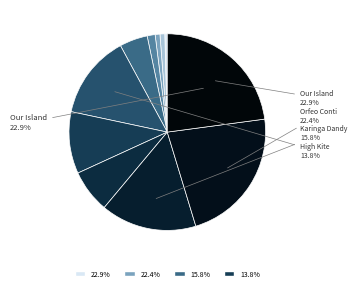

How many segments does this pie chart have?

11